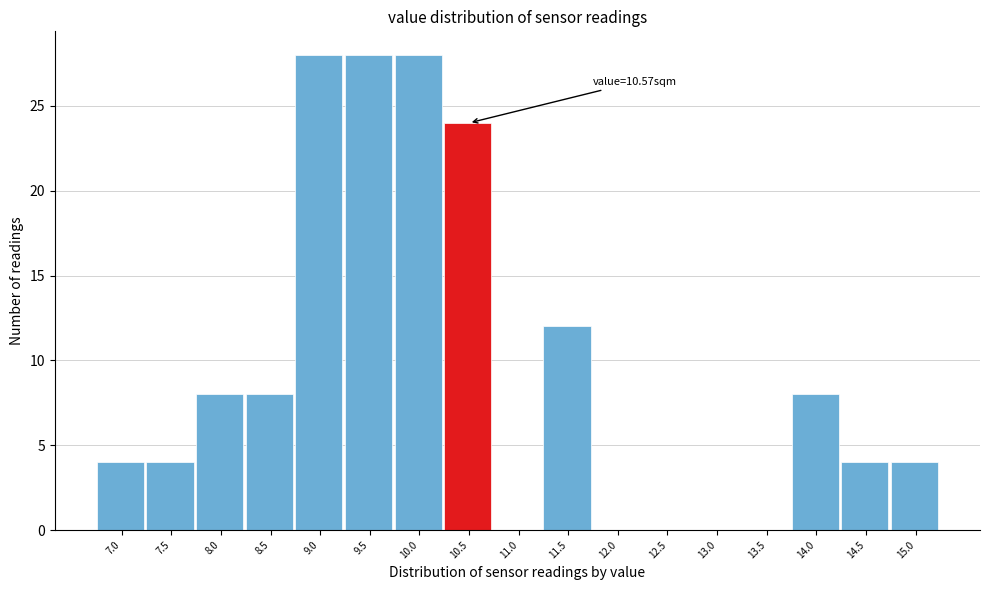

Reading right to left, list all the values displayed in this chart.

15.0=4	14.5=4	14.0=8	13.5=0	13.0=0	12.5=0	12.0=0	11.5=12	11.0=0	10.5=24	10.0=28	9.5=28	9.0=28	8.5=8	8.0=8	7.5=4	7.0=4